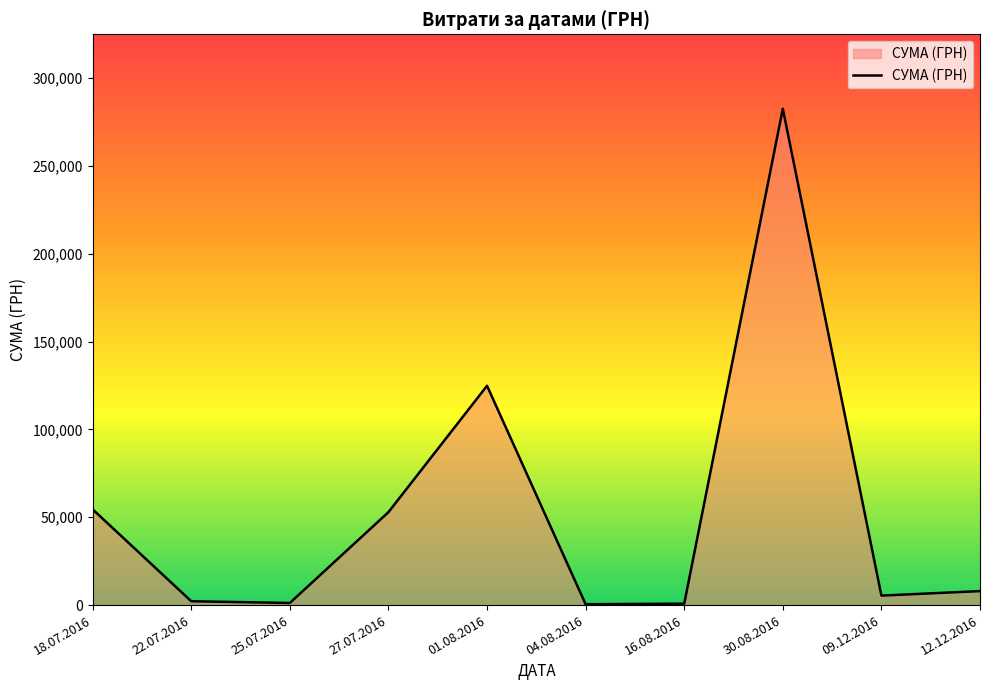

How many lines are shown in the chart?

1